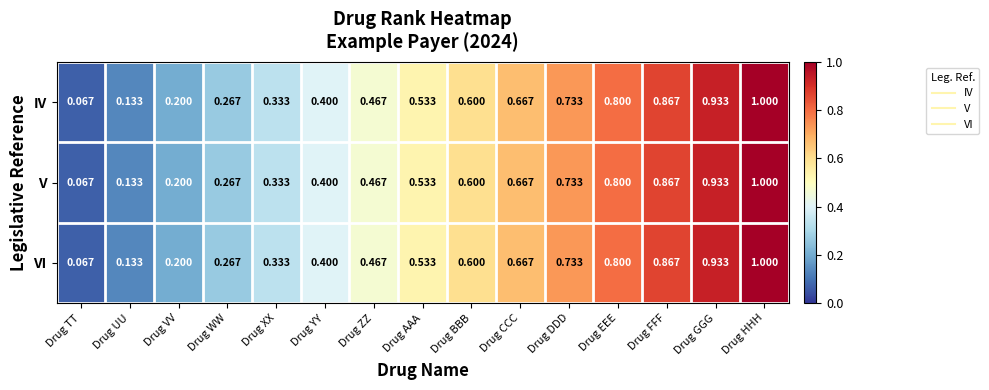

At which category is the sum across all series the highest?

Drug HHH